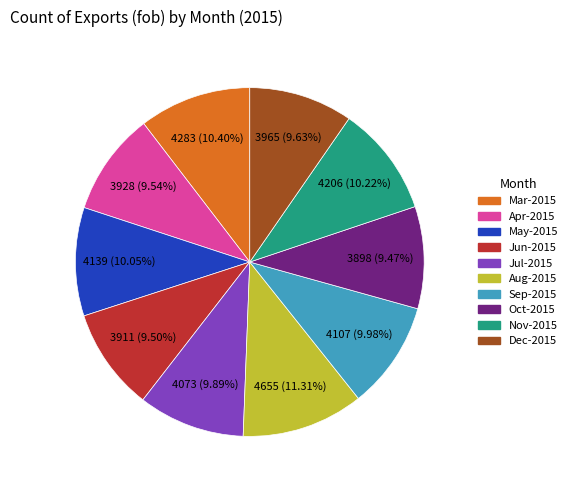

Is there any slice that represents more than half of the pie?

No